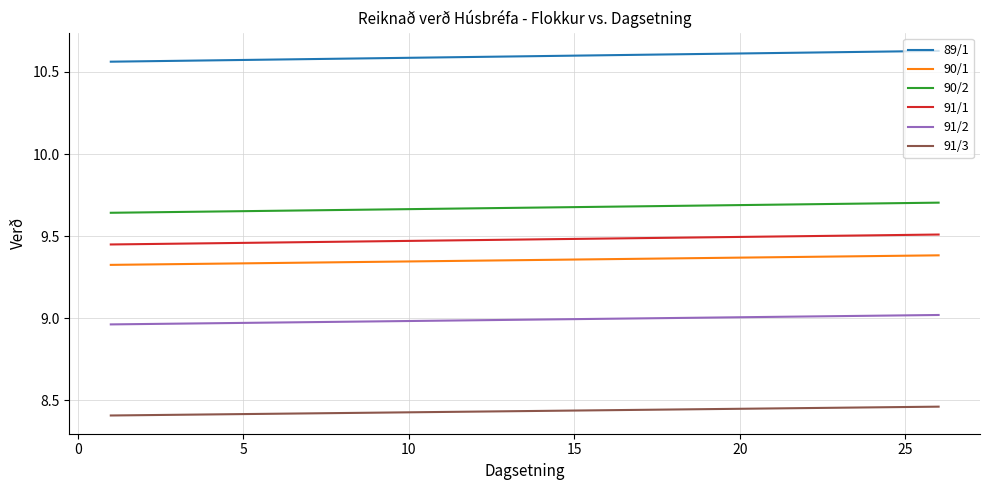

What is the difference between the maximum and minimum values in the 91/3 series?

0.1